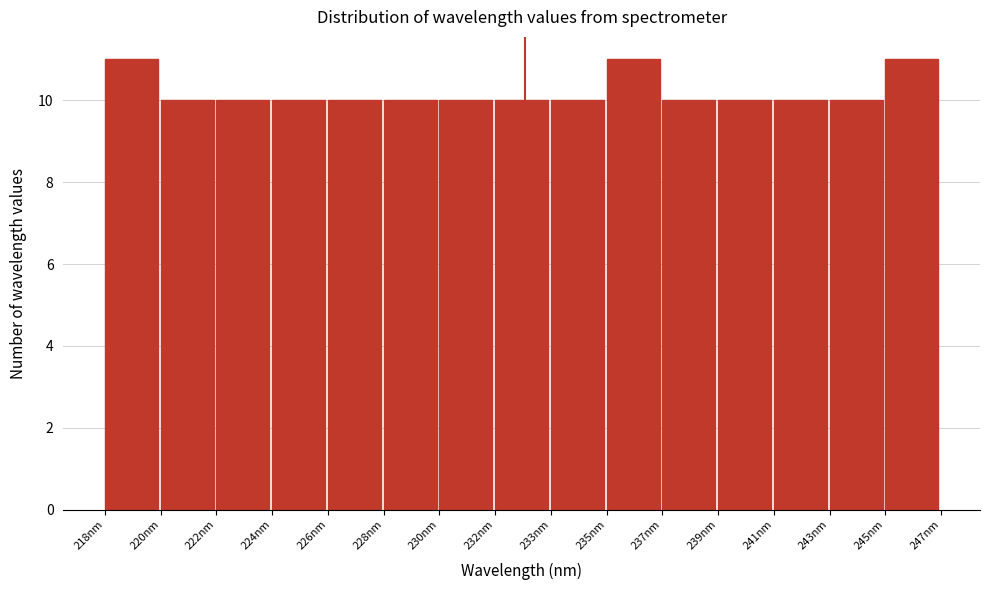

Reading left to right, transcribe all the data shown in this chart.

11	10	10	10	10	10	10	10	10	11	10	10	10	10	11